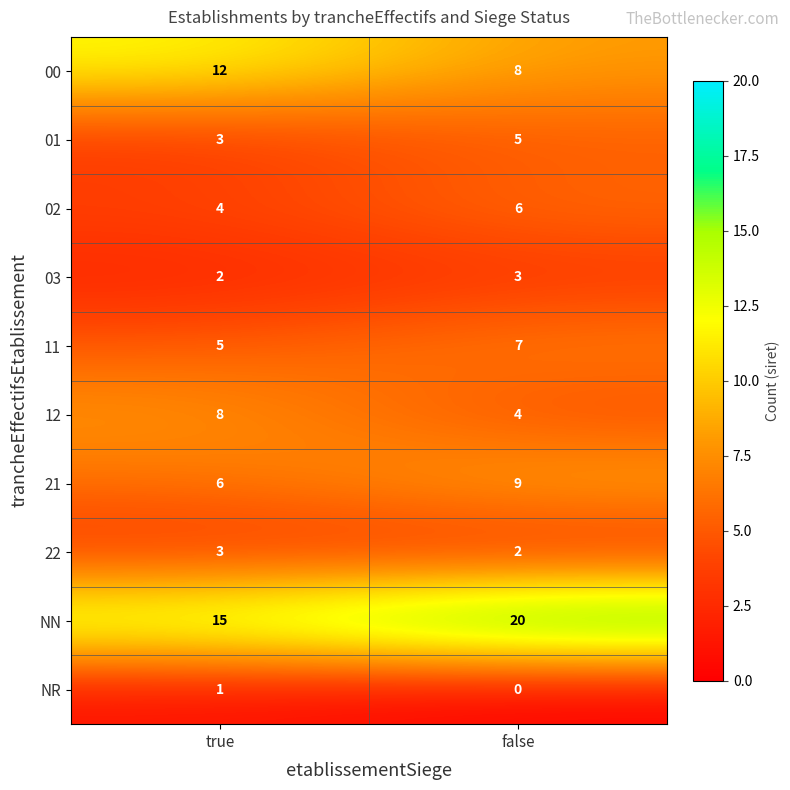

The value of 12 at false is 2. True or false?

False